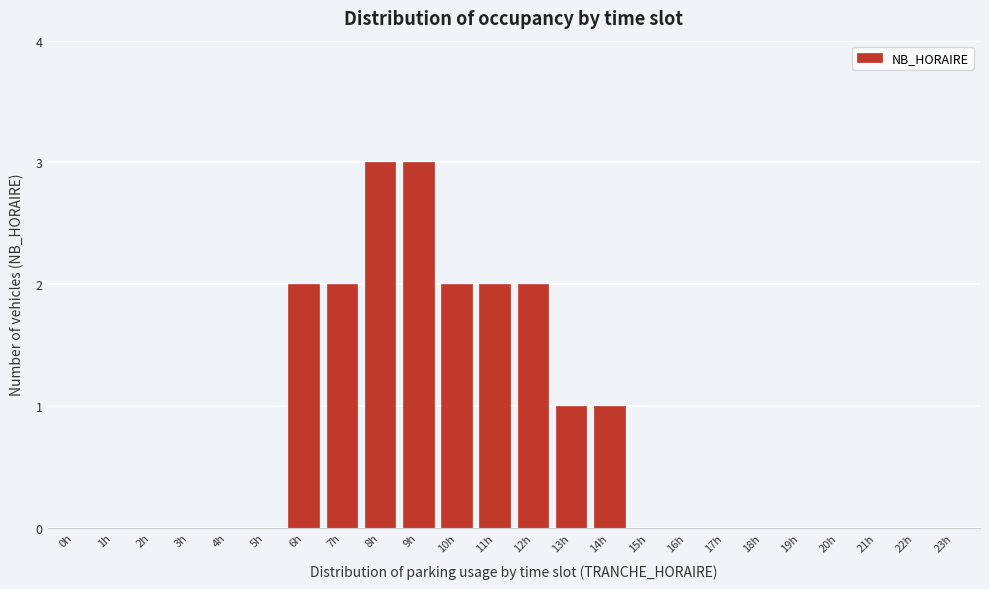

Reading left to right, what are all the values shown in this chart?

0h=0	1h=0	2h=0	3h=0	4h=0	5h=0	6h=2	7h=2	8h=3	9h=3	10h=2	11h=2	12h=2	13h=1	14h=1	15h=0	16h=0	17h=0	18h=0	19h=0	20h=0	21h=0	22h=0	23h=0